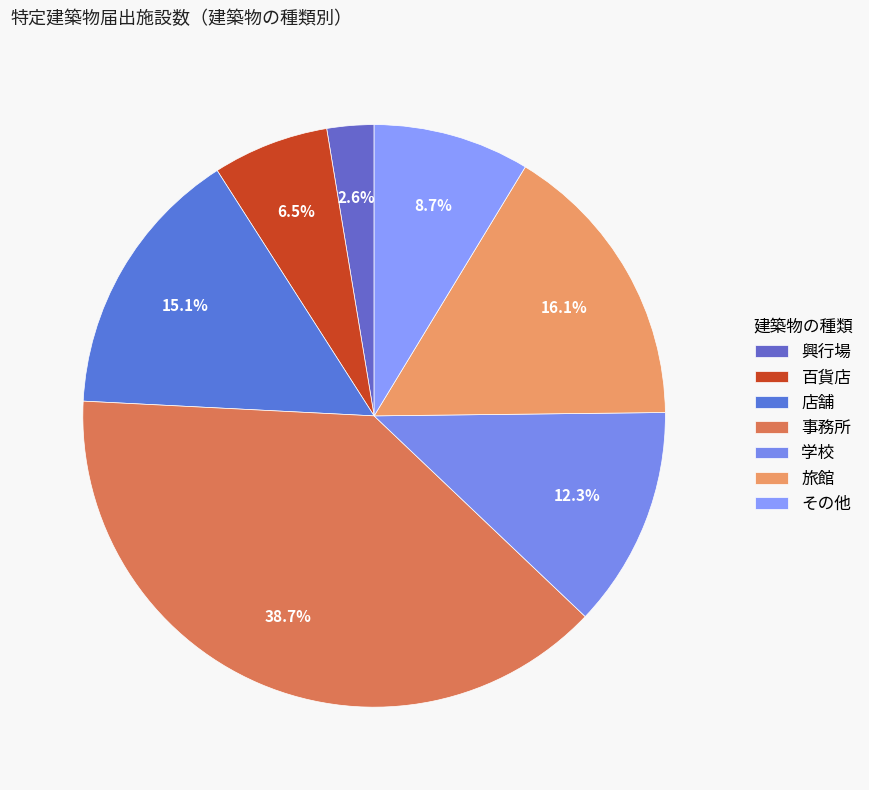

What is the total percentage of 学校 and 百貨店?

18.7%